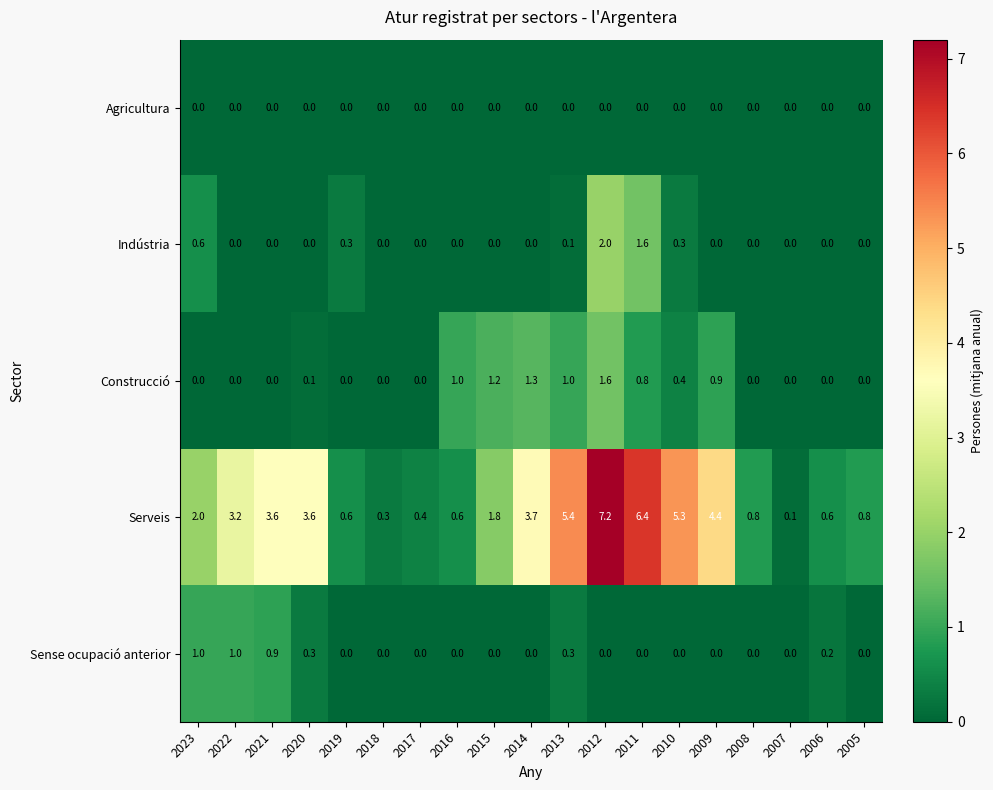

The value of Construcció at 2017 is 0.0. True or false?

True